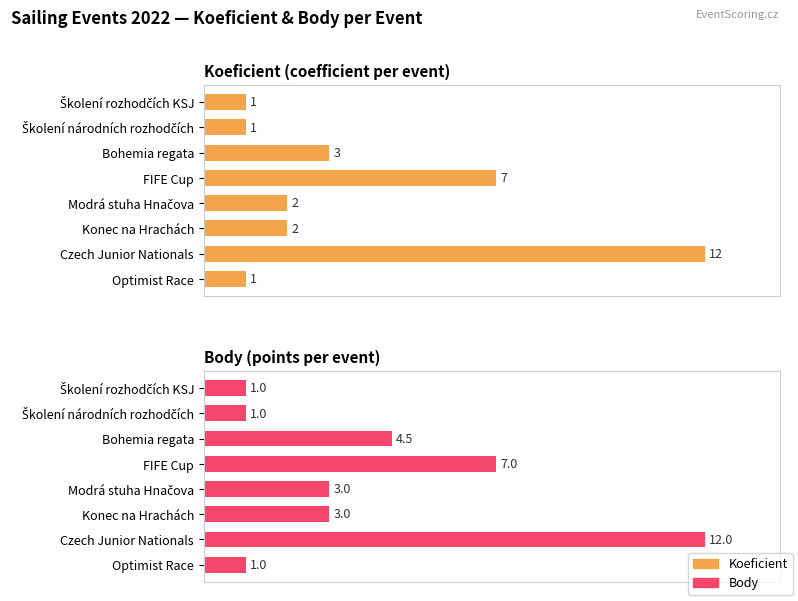

How many values in the Koeficient series exceed 2?

3